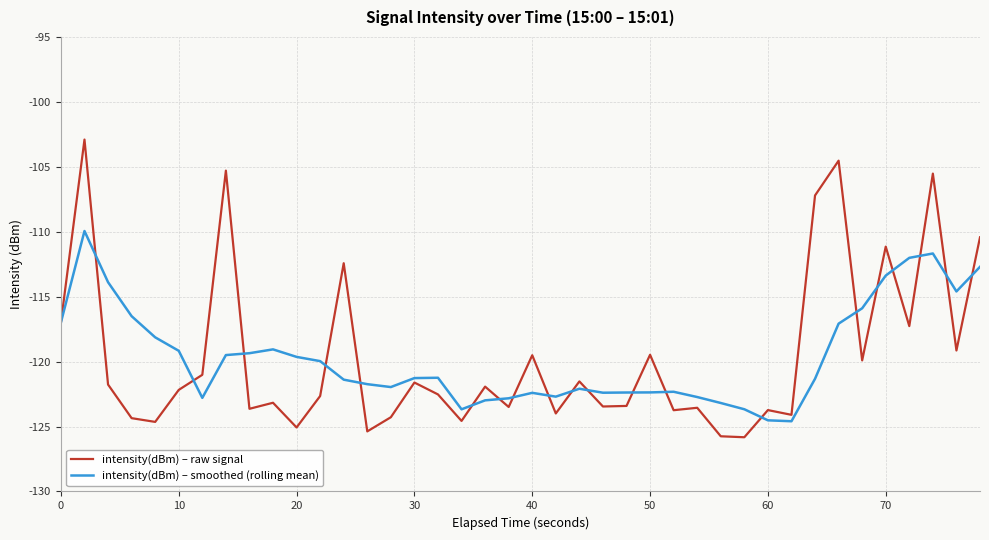

How many lines are shown in the chart?

2